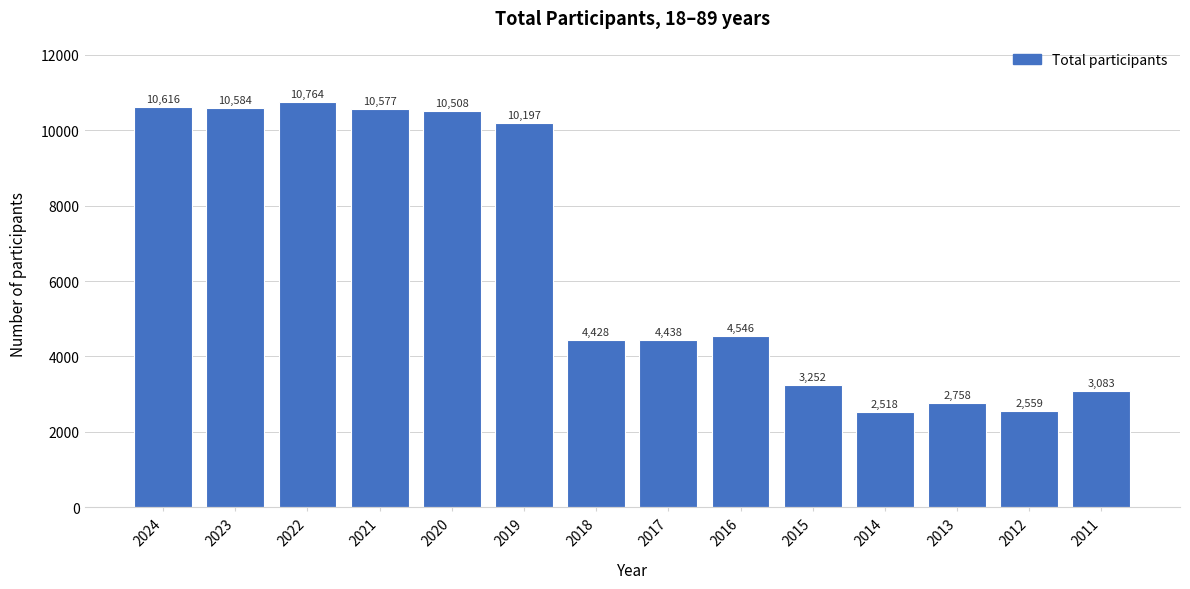

Reading left to right, transcribe all the data shown in this chart.

2024=10616	2023=10584	2022=10764	2021=10577	2020=10508	2019=10197	2018=4428	2017=4438	2016=4546	2015=3252	2014=2518	2013=2758	2012=2559	2011=3083